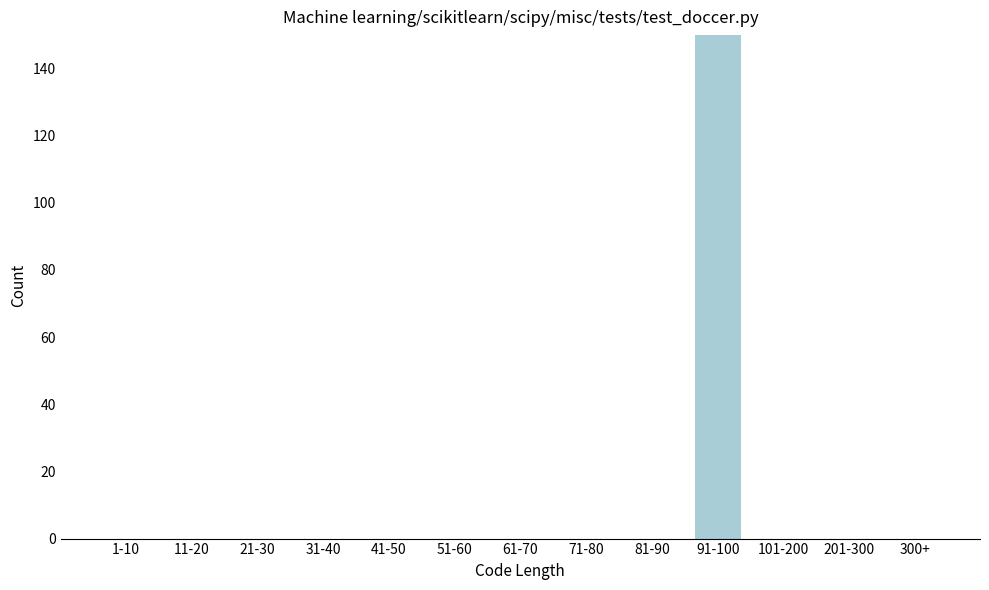

Reading left to right, list all the values displayed in this chart.

1-10=0	11-20=0	21-30=0	31-40=0	41-50=0	51-60=0	61-70=0	71-80=0	81-90=0	91-100=150	101-200=0	201-300=0	300+=0